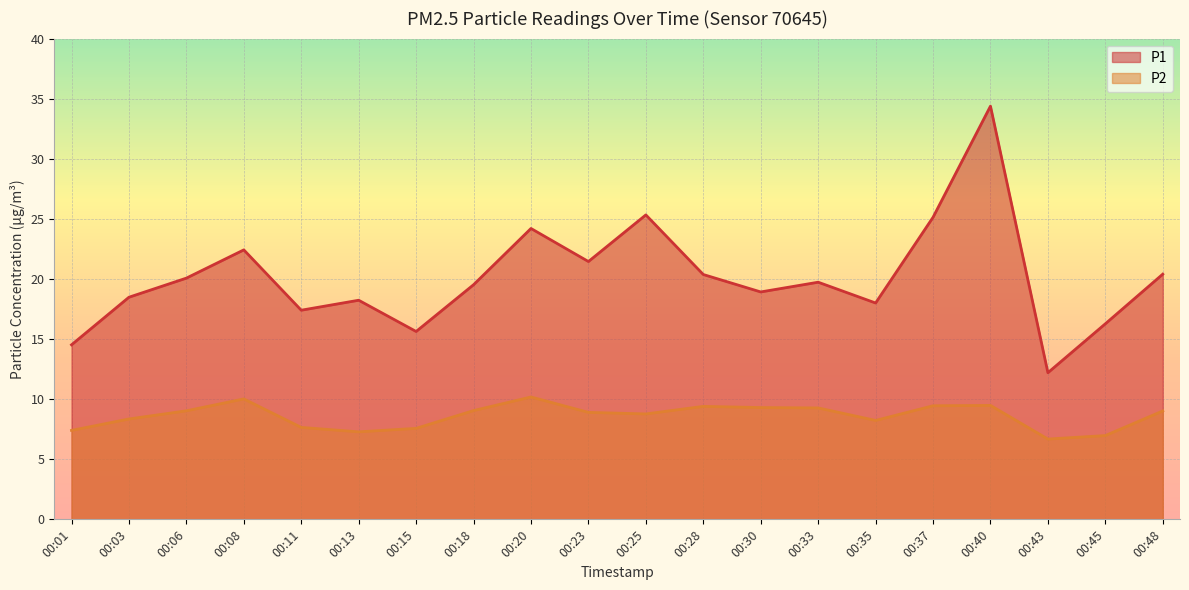

At how many categories does at least one series exceed 12?

20